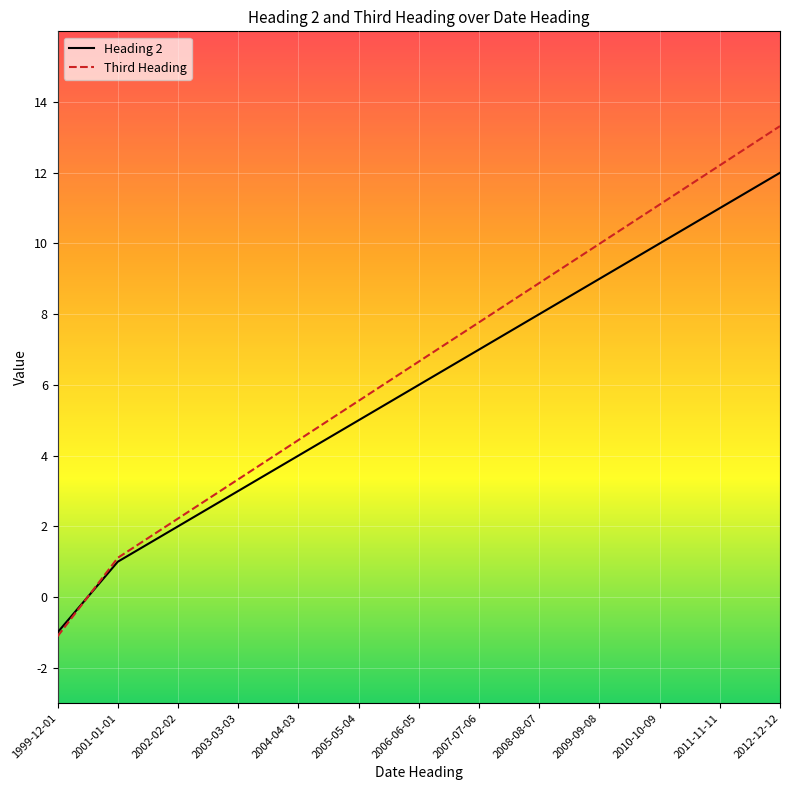

What is the maximum value shown in the chart?

13.3